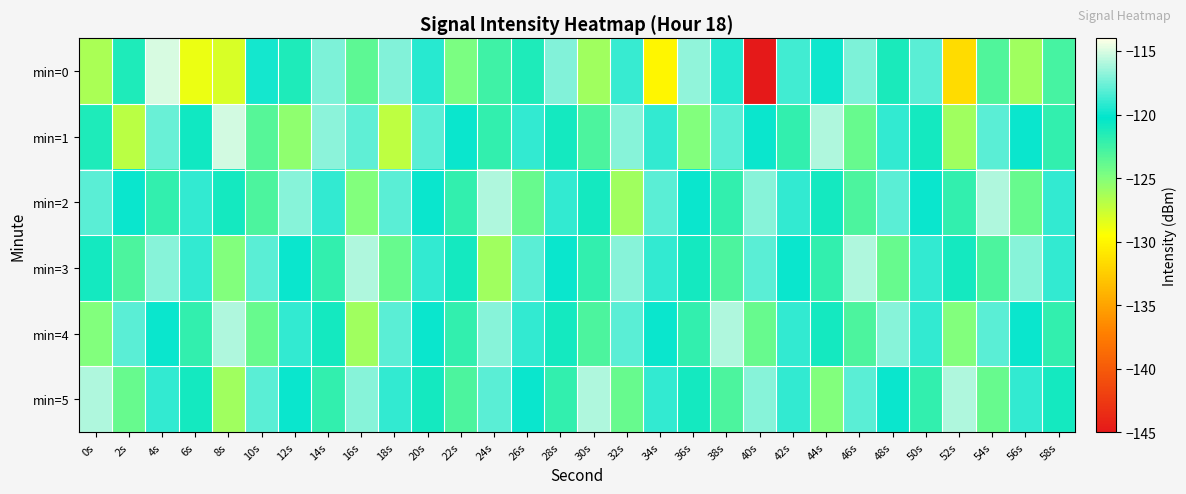

At which category is the sum across all series the highest?

4s